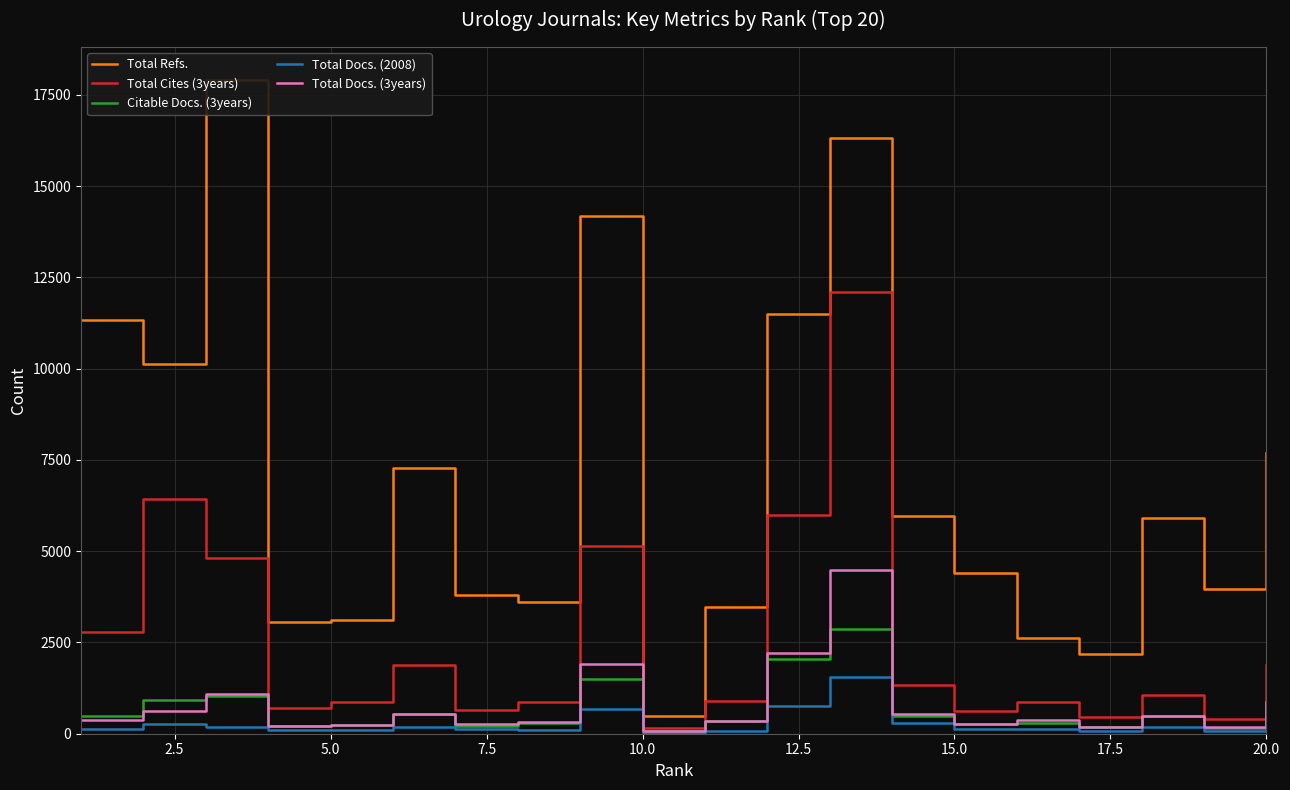

How many categories are shown in the chart?

20